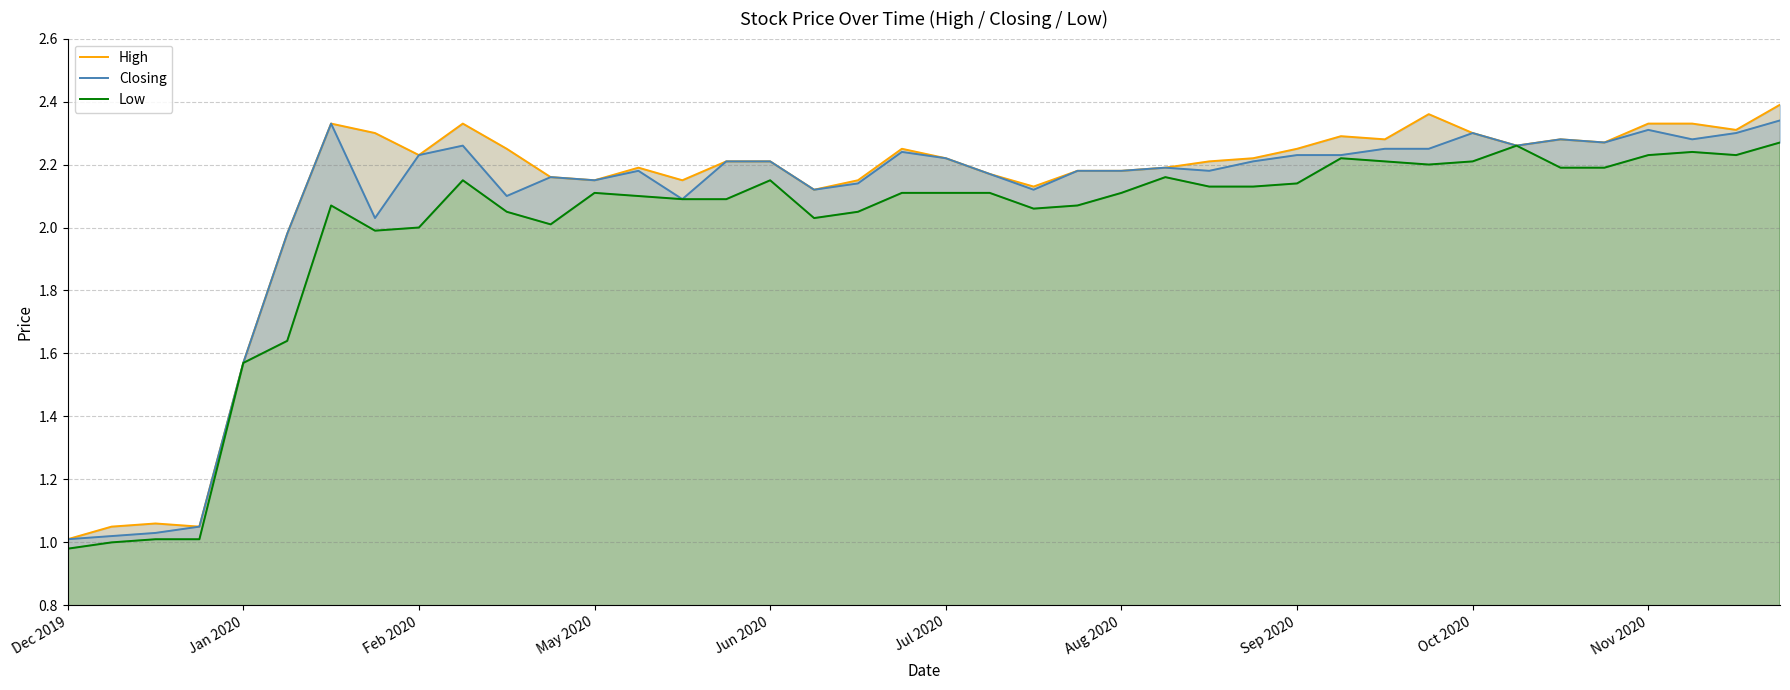

Is it true that Closing equals 3.9 at Jun 2020?

False